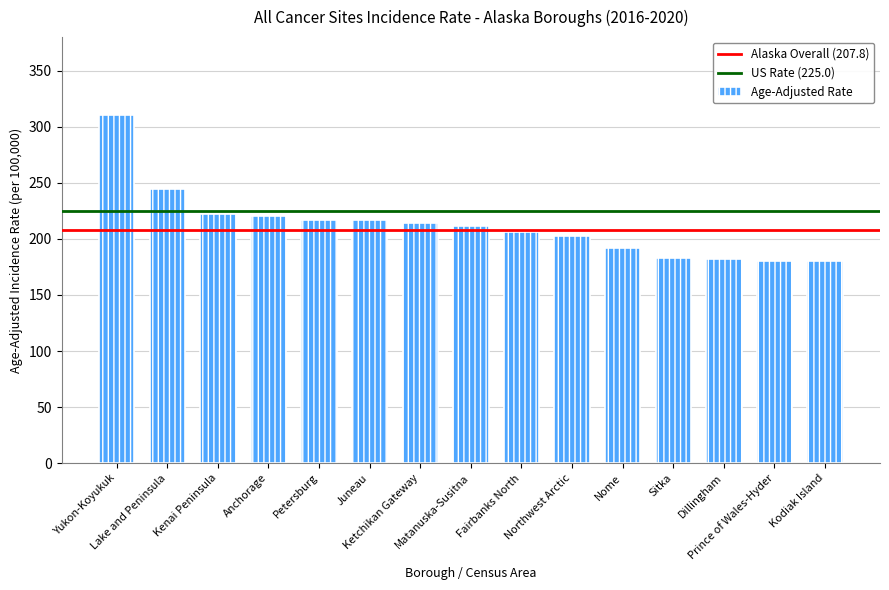

Are the bars grouped side by side (vs. stacked)?

No